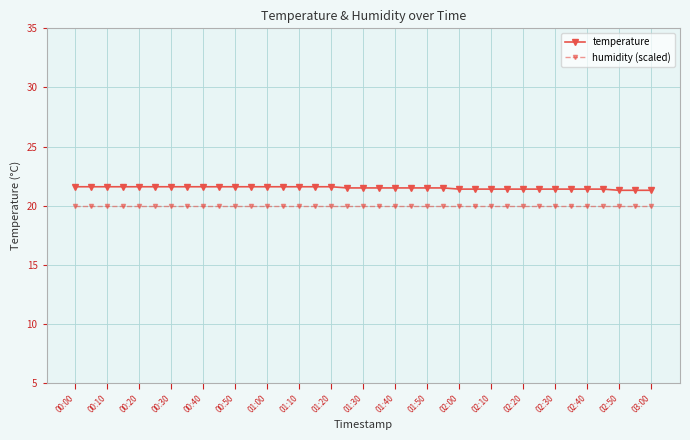

How many temperature values are between 21 and 22?

37